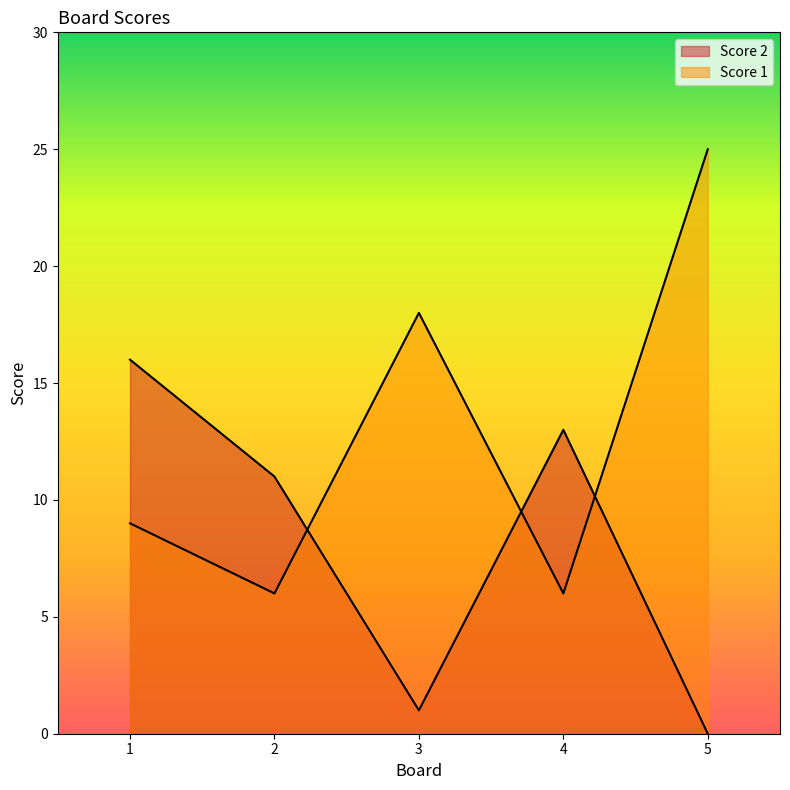

Reading left to right, transcribe all the data shown in this chart.

Score 2: 16	11	1	13	0
Score 1: 9	6	18	6	25